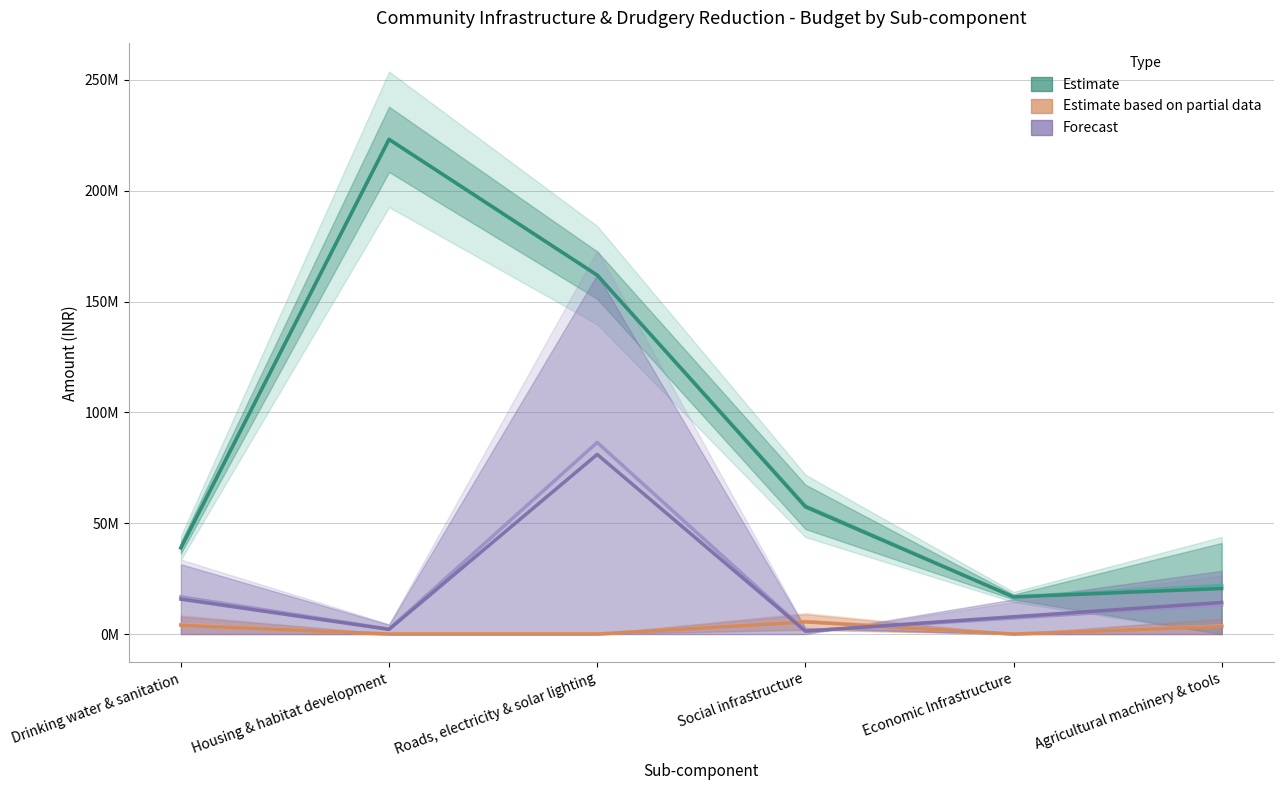

What is the value of the CCD Amount point at the 3rd from the left?

86464000.0